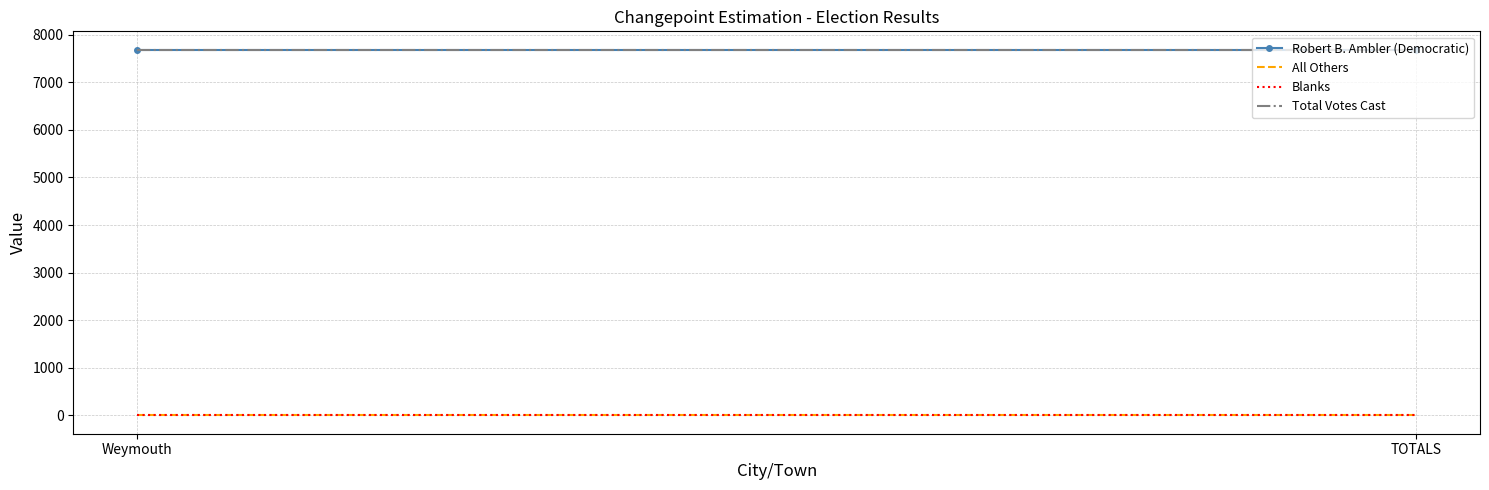

Reading left to right, extract all data points from this chart.

Robert B. Ambler (Democratic): 7685	7685
All Others: 0	0
Blanks: 0	0
Total Votes Cast: 7685	7685